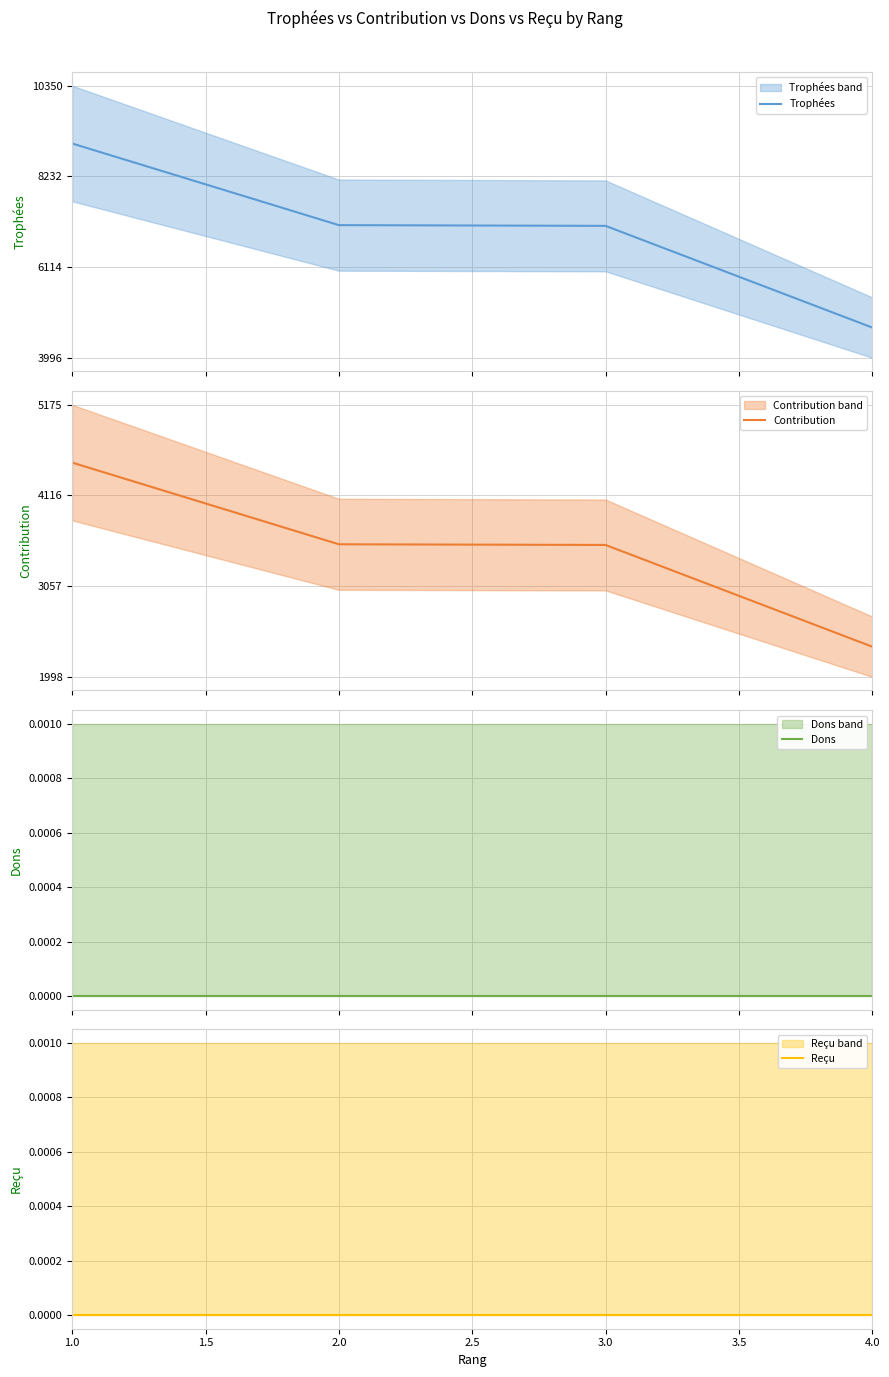

What is the spread (max minus min) of values at 1.0?

9000